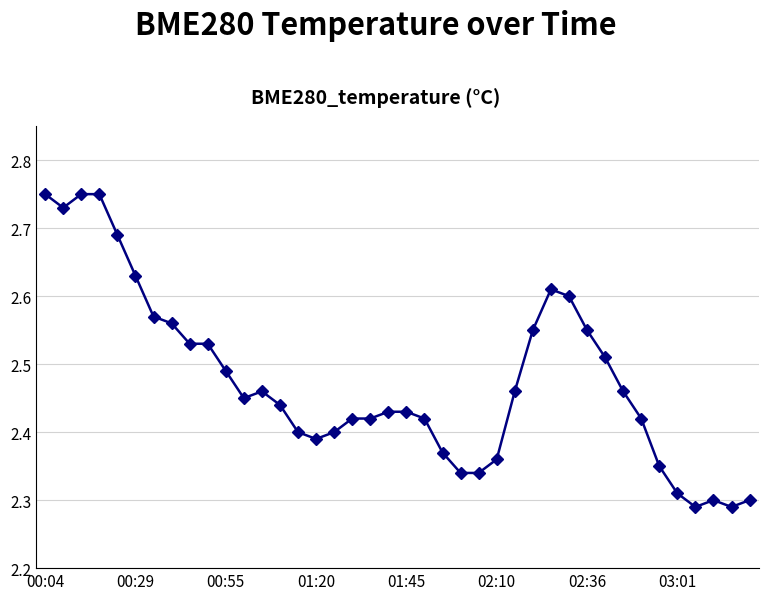

True or false: the data has more than 1 interior local peaks.

True